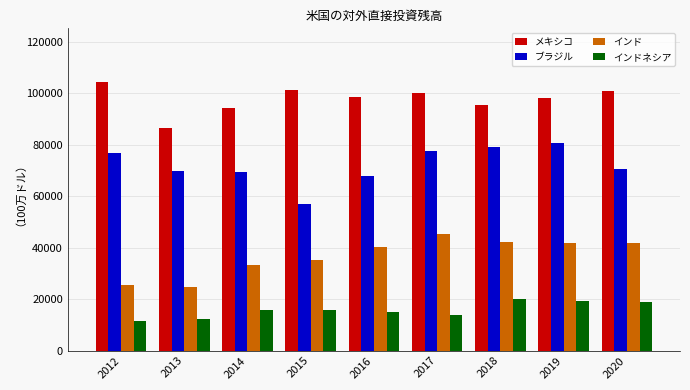

Is it true that インド equals 24850 at 2013?

True